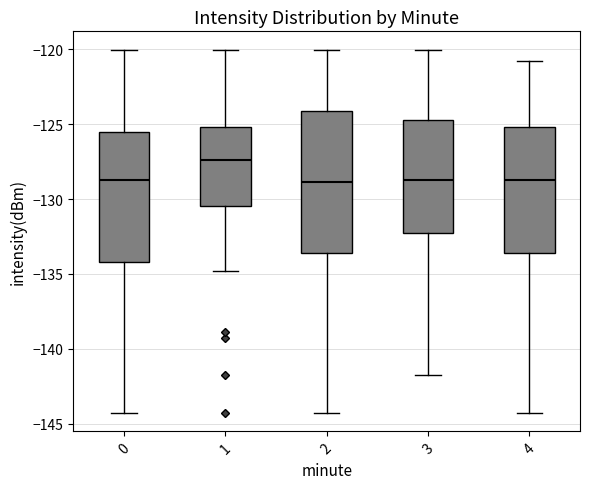

Comparing the boxes themselves (not the whiskers), which one is the tallest?

2